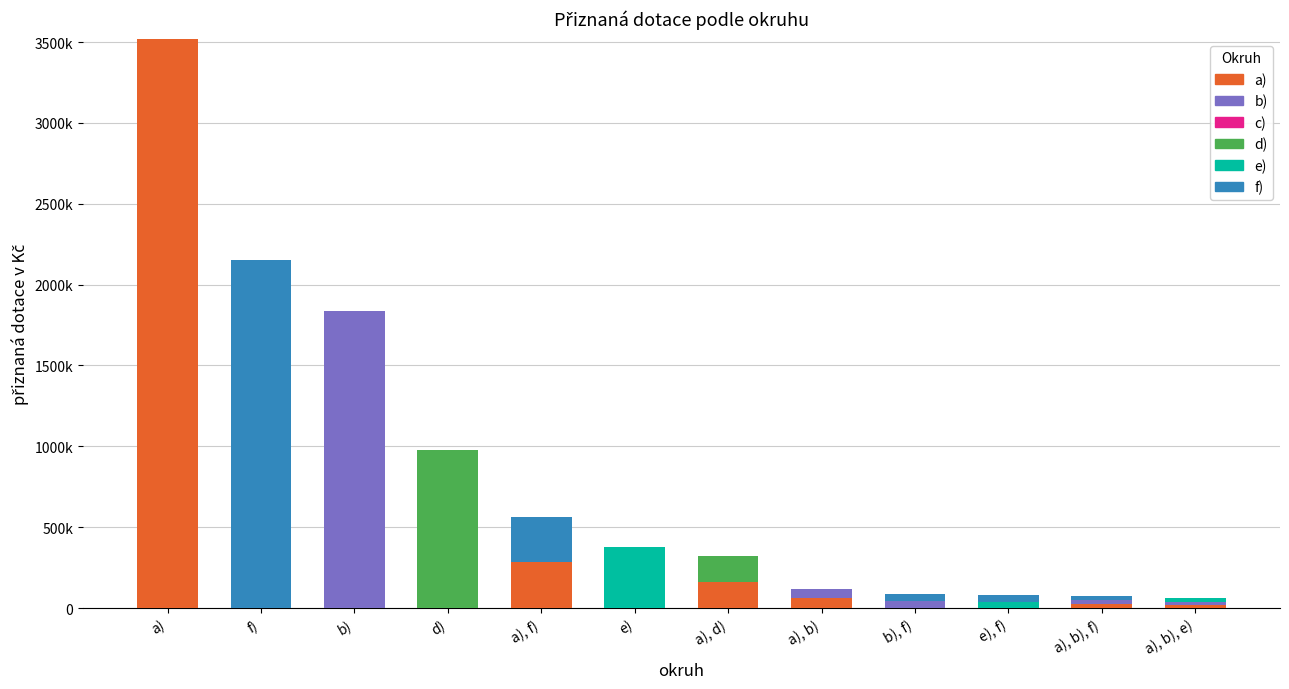

Which series changed the most between d) and a), b)?

d)